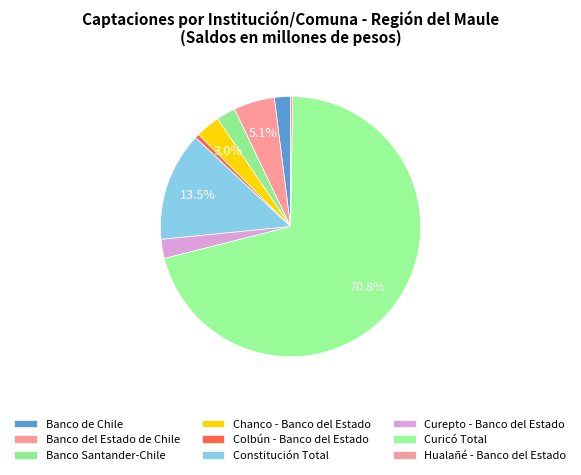

What percentage is the Constitución Total slice, to the nearest percent?

14%